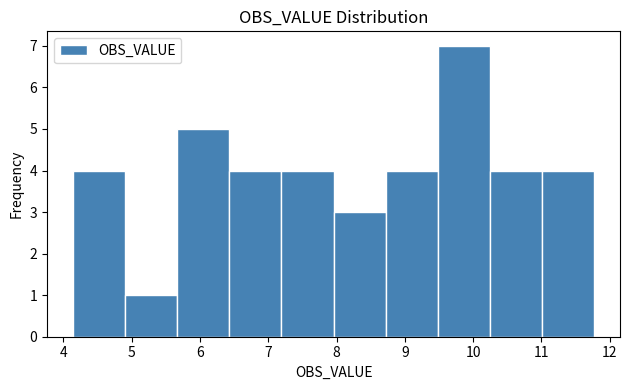

Reading left to right, list every bar in this chart as the range it spans on the x-axis followed by its height. Neither the bar edges nor the heights are printed on the chart, so give them approximately, as read against the axes.

4.1 to 4.9: 4
4.9 to 5.7: 1
5.7 to 6.4: 5
6.4 to 7.2: 4
7.2 to 8.0: 4
8.0 to 8.7: 3
8.7 to 9.5: 4
9.5 to 10.2: 7
10.2 to 11.0: 4
11.0 to 11.8: 4